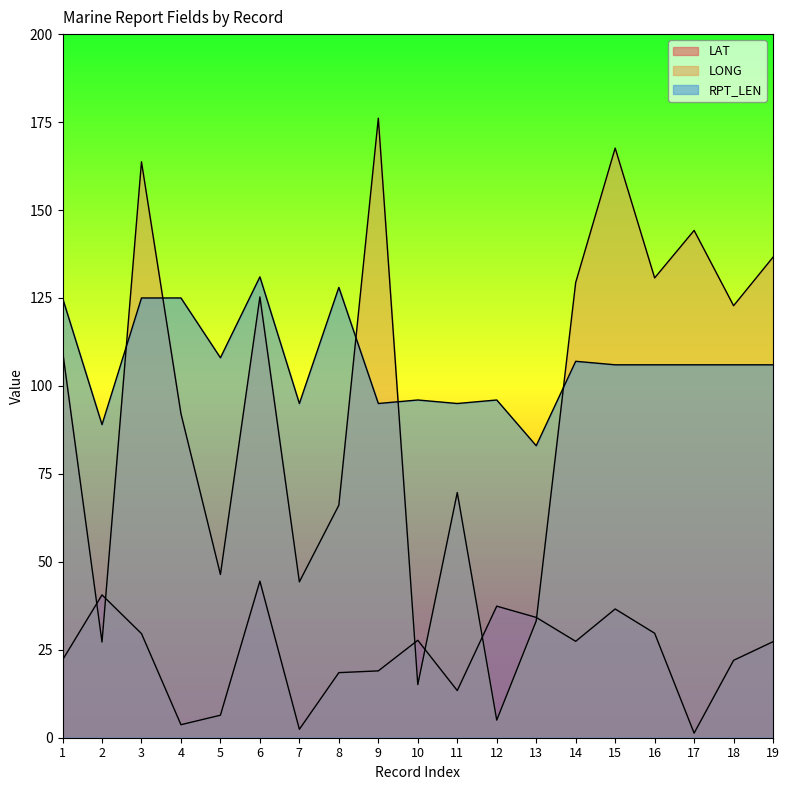

Reading left to right, extract all data points from this chart.

LAT: 1=22.1	2=40.6	3=29.6	4=3.7	5=6.4	6=44.5	7=2.4	8=18.5	9=19.0	10=27.7	11=13.4	12=37.4	13=34.2	14=27.4	15=36.6	16=29.7	17=1.3	18=22.0	19=27.3
LONG: 1=110.0	2=27.2	3=163.7	4=92.1	5=46.4	6=125.3	7=44.3	8=66.1	9=176.1	10=15.1	11=69.7	12=5.0	13=33.2	14=129.4	15=167.6	16=130.7	17=144.2	18=122.8	19=136.6
RPT_LEN: 1=125.0	2=89.0	3=125.0	4=125.0	5=108.0	6=131.0	7=95.0	8=128.0	9=95.0	10=96.0	11=95.0	12=96.0	13=83.0	14=107.0	15=106.0	16=106.0	17=106.0	18=106.0	19=106.0